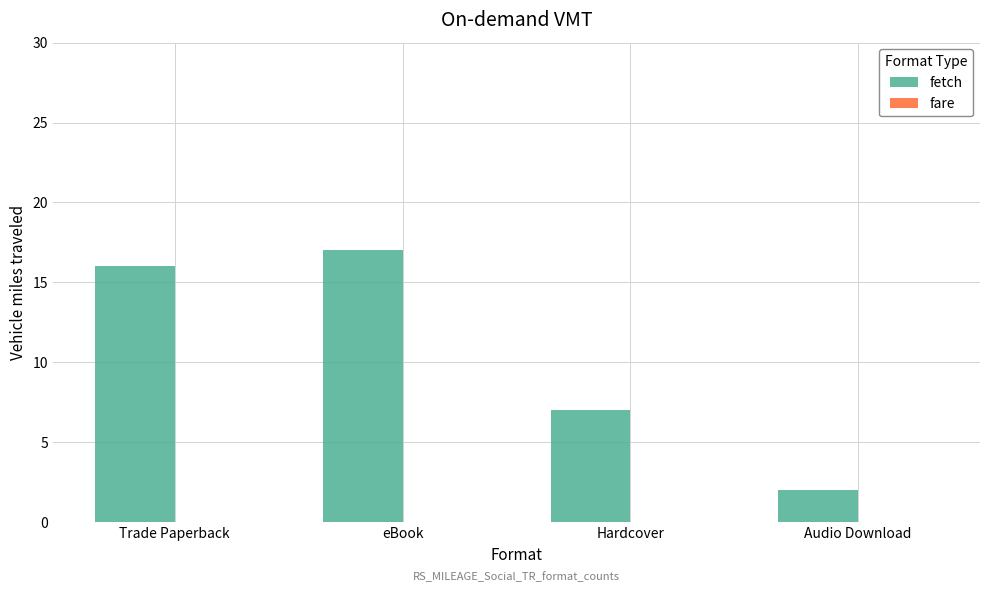

Between eBook and Trade Paperback, which is larger?

eBook